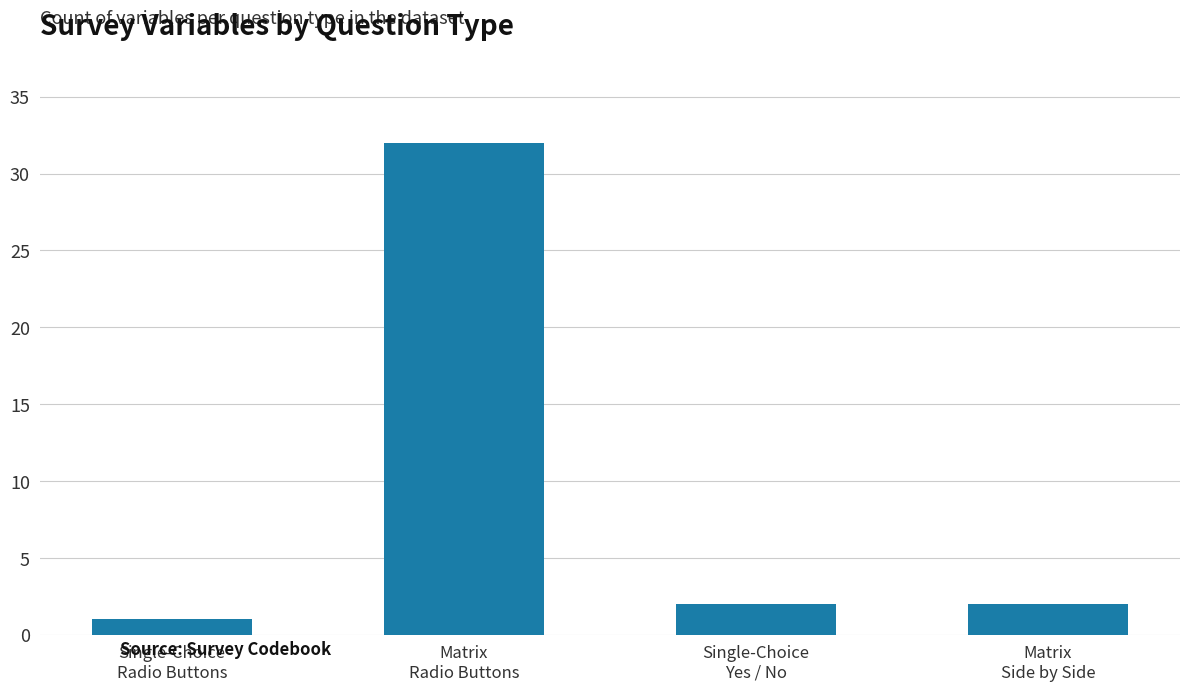

How many bars are there in total?

4